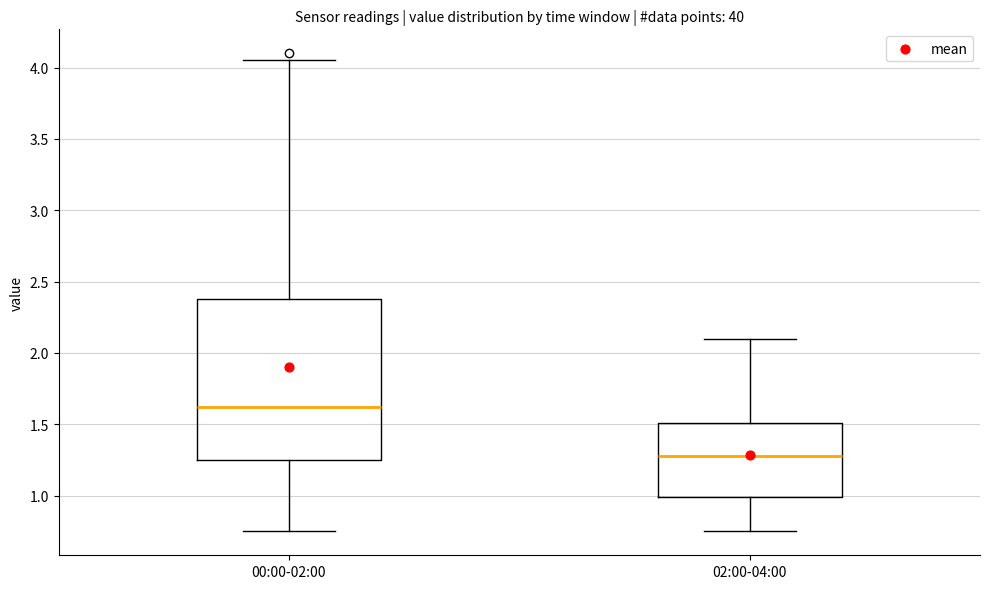

Reading left to right, transcribe this box plot: for each box, give where its median line is, the range the box spans, and where its two whiskers end, as read against the y-axis. The values are not printed on the chart, so give them approximately, as read against the axis.

00:00-02:00: median 1.60, box 1.25 to 2.40, whiskers 0.75 to 4.05
02:00-04:00: median 1.30, box 1.00 to 1.50, whiskers 0.75 to 2.10